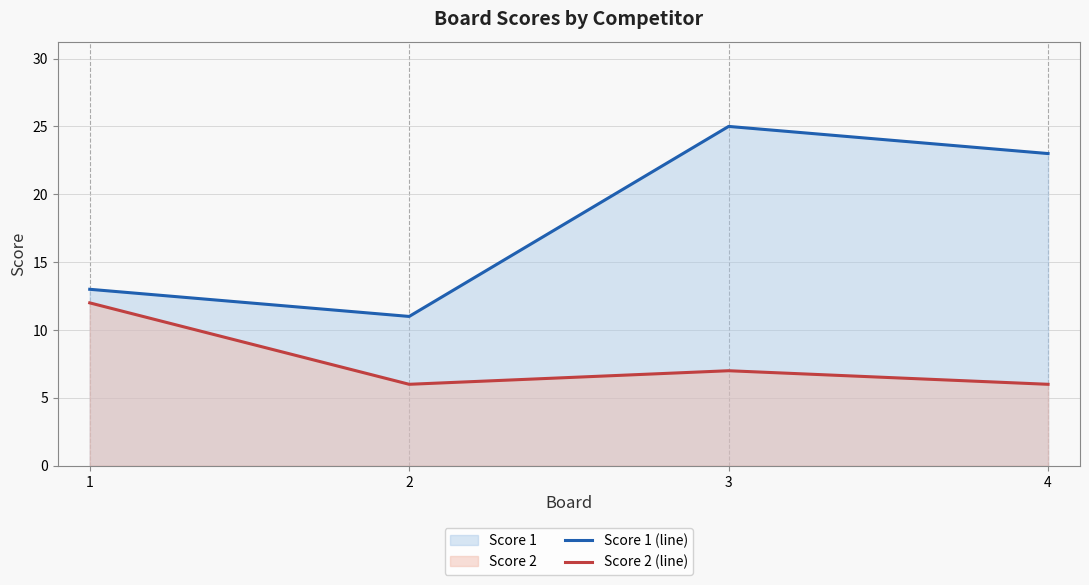

Is the value of Score 2 (line) at 2 greater than the value of Score 1 (line) at 4?

No